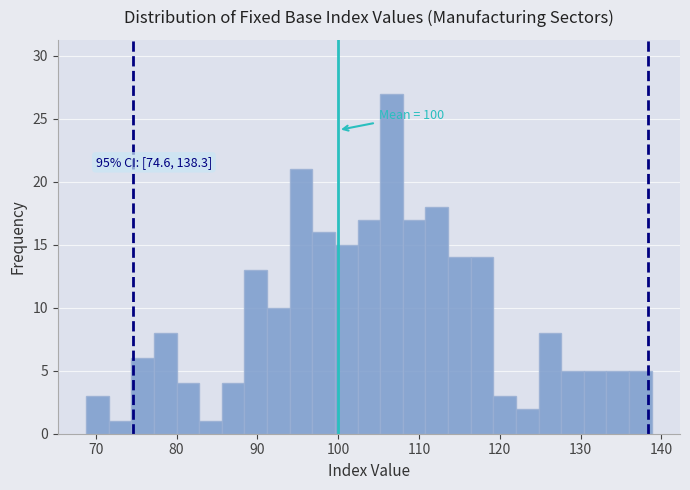

Around what value on the x-axis is the tallest bar? Give the approximate position of its centre, as read against the axis.

107